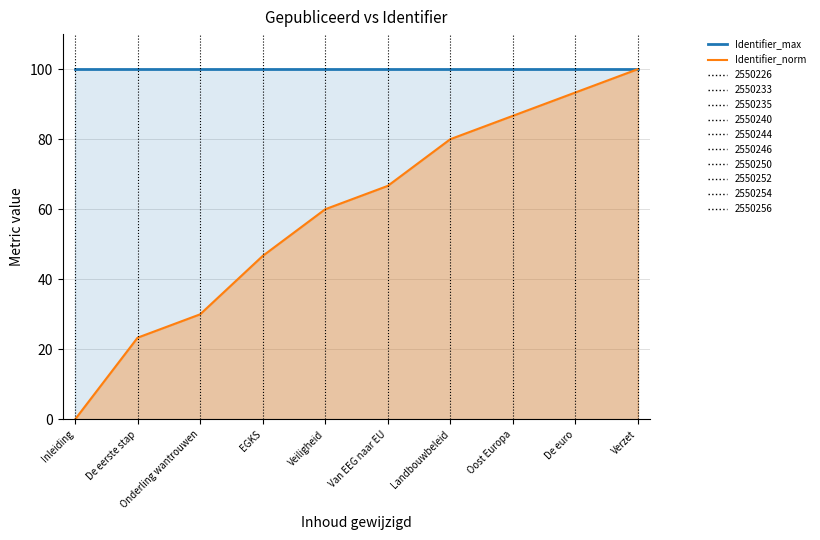

What is the sum of the Identifier_normalized_max values at Onderling wantrouwen and De eerste stap?

200.0